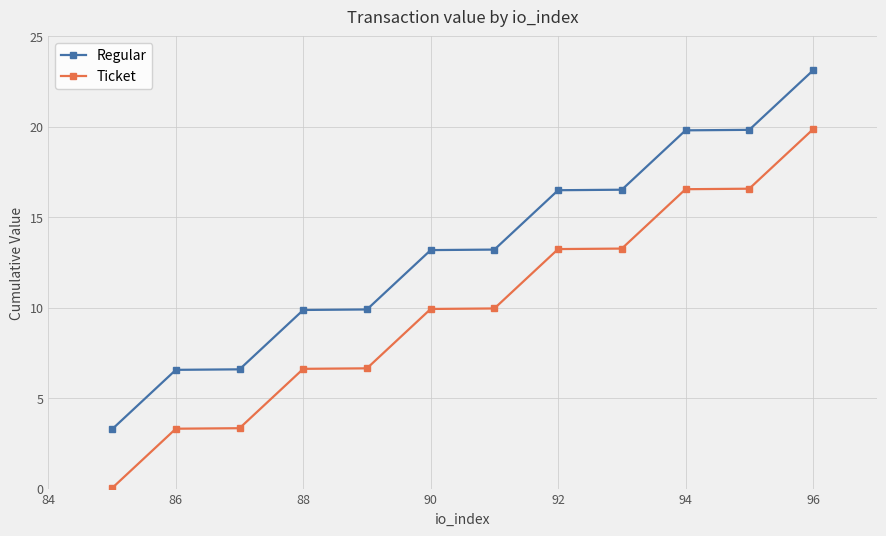

Rank the series by their maximum value, from lowest to highest.

Ticket, Regular